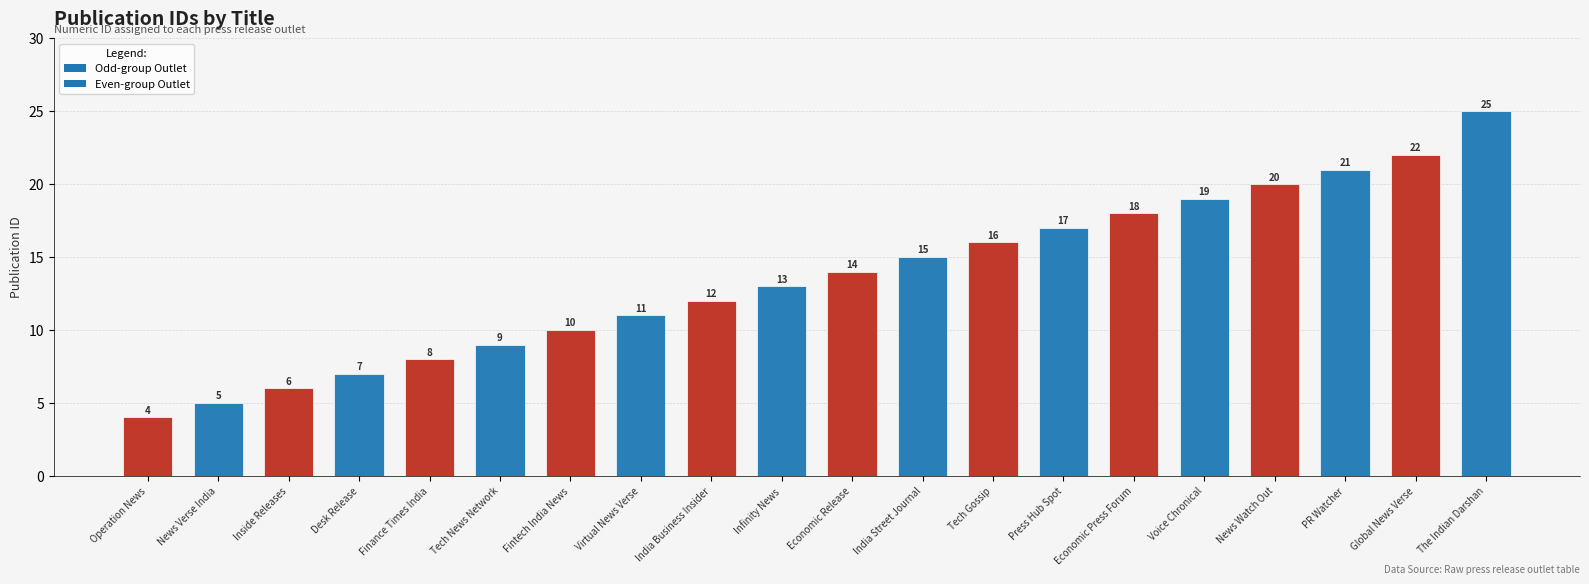

What is the change in value from Fintech India News to Press Hub Spot?

+7